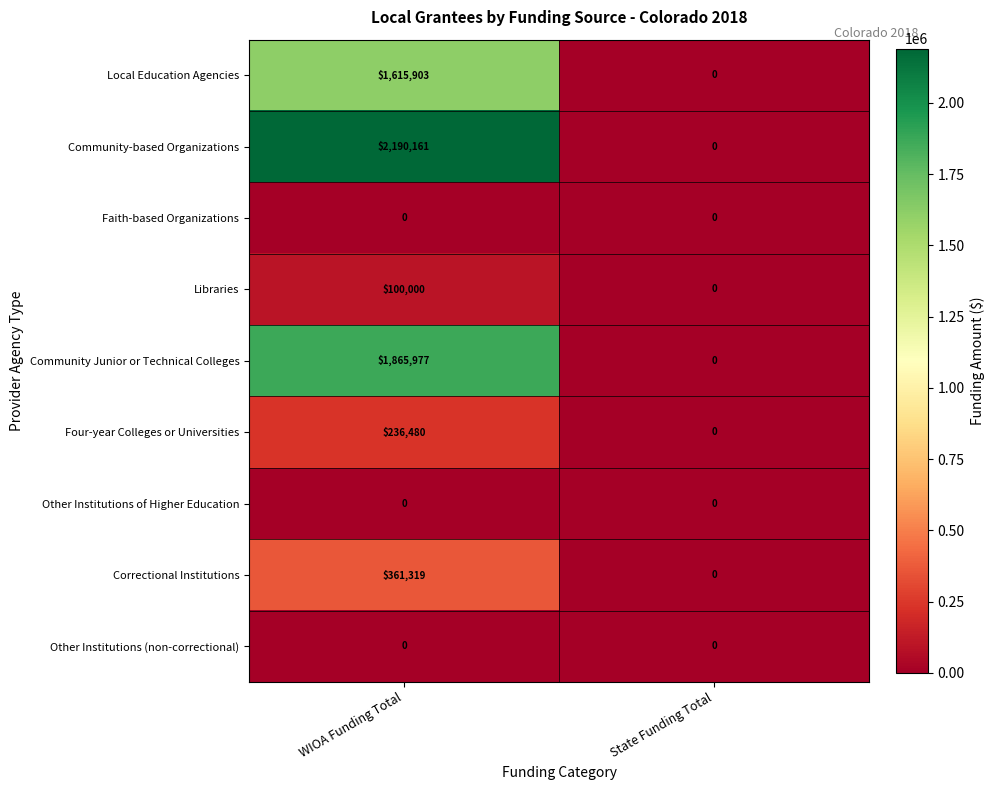

Which series changed the most between WIOA Funding Total and State Funding Total?

Community-based Organizations